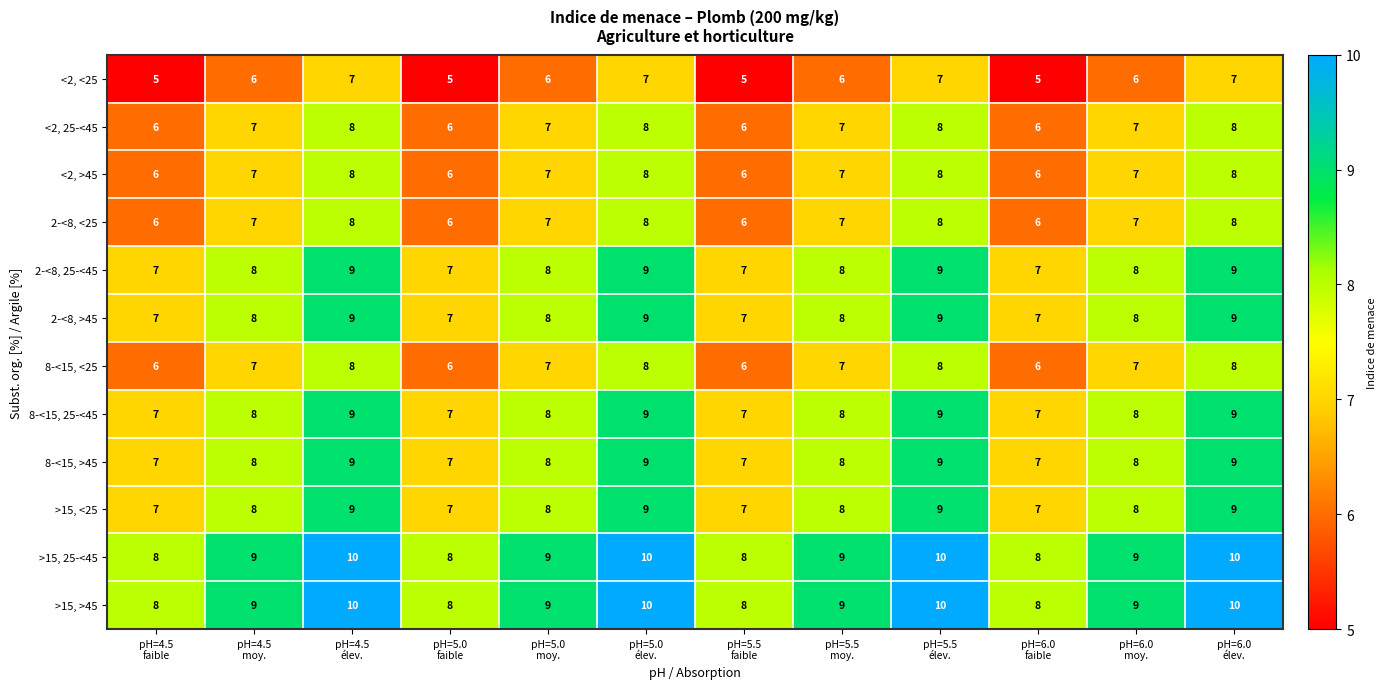

How many data points in <2, <25 are less than 6?

4